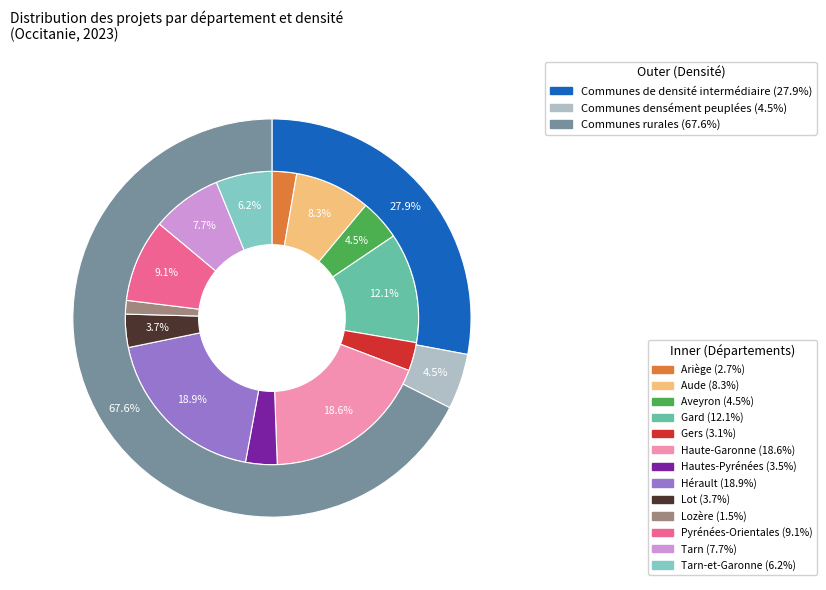

Combined, what portion of the pie is Pyrénées-Orientales and Aude?

17.5%